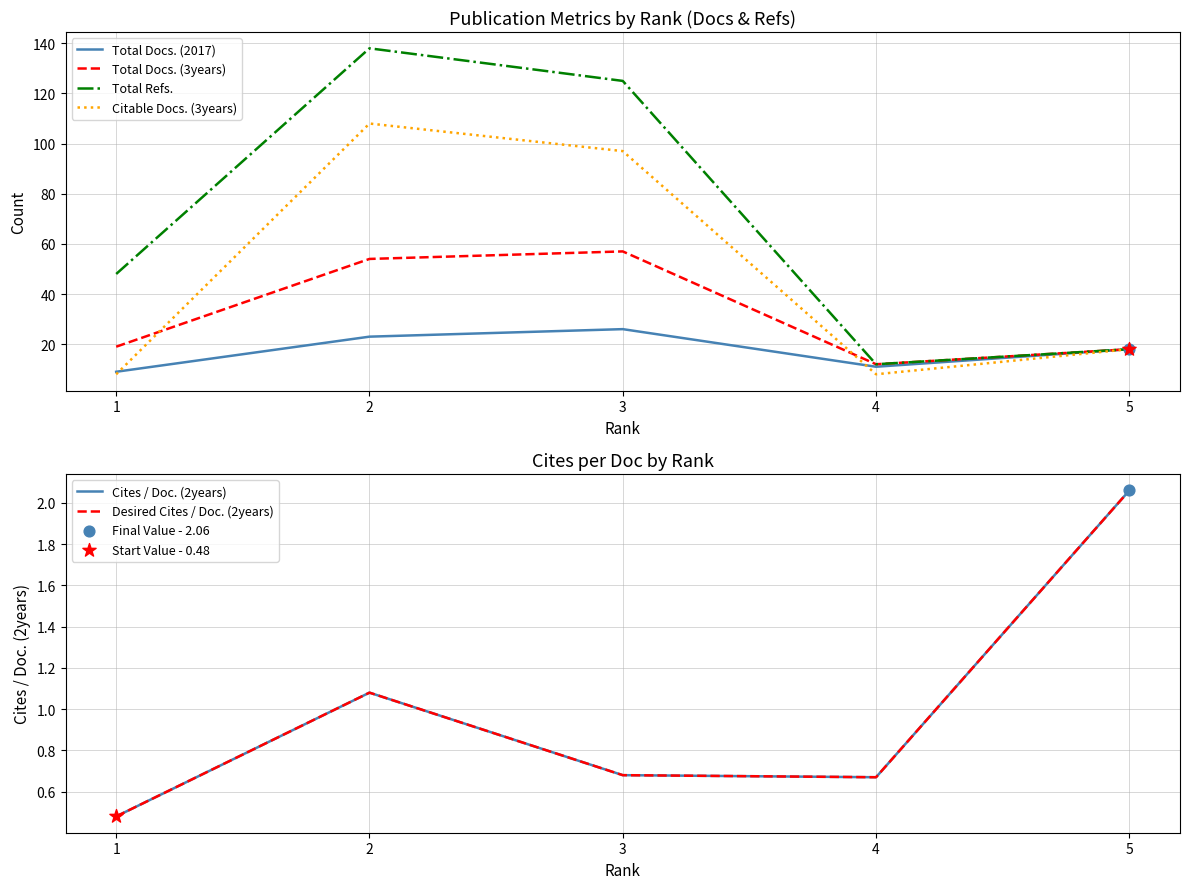

At how many categories does at least one series exceed 21?

3